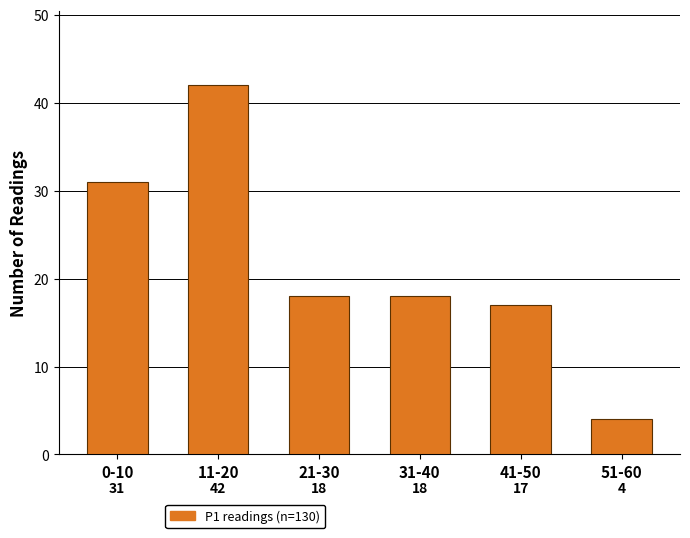

Reading left to right, list all the values displayed in this chart.

0-10=31	11-20=42	21-30=18	31-40=18	41-50=17	51-60=4